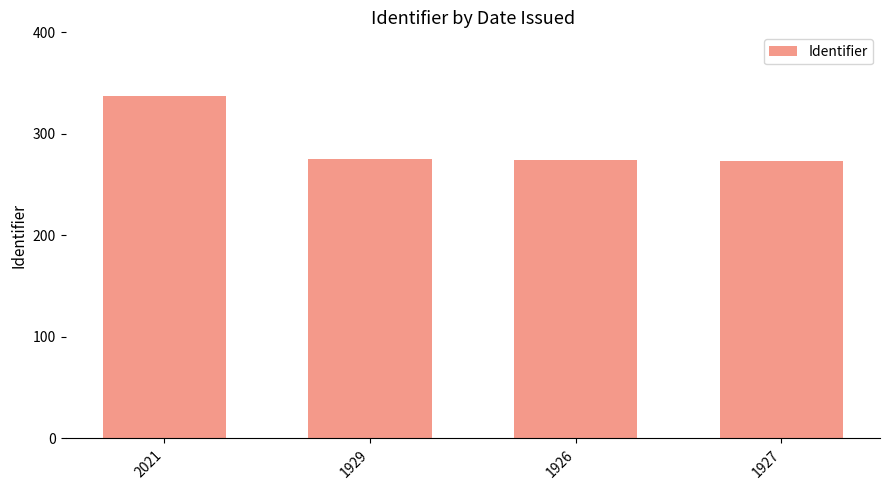

True or false: the data shows 275 at 1929.

True